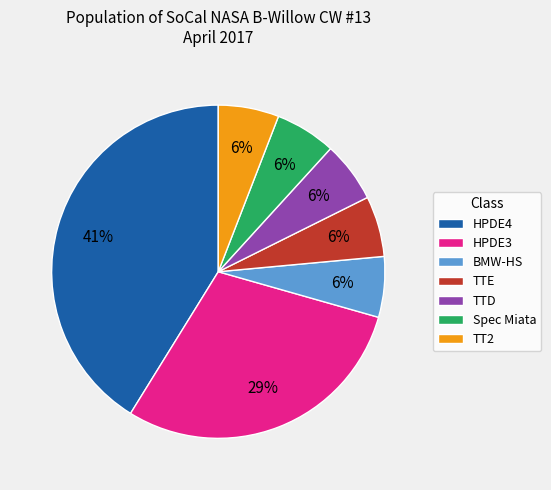

How many segments does this pie chart have?

7